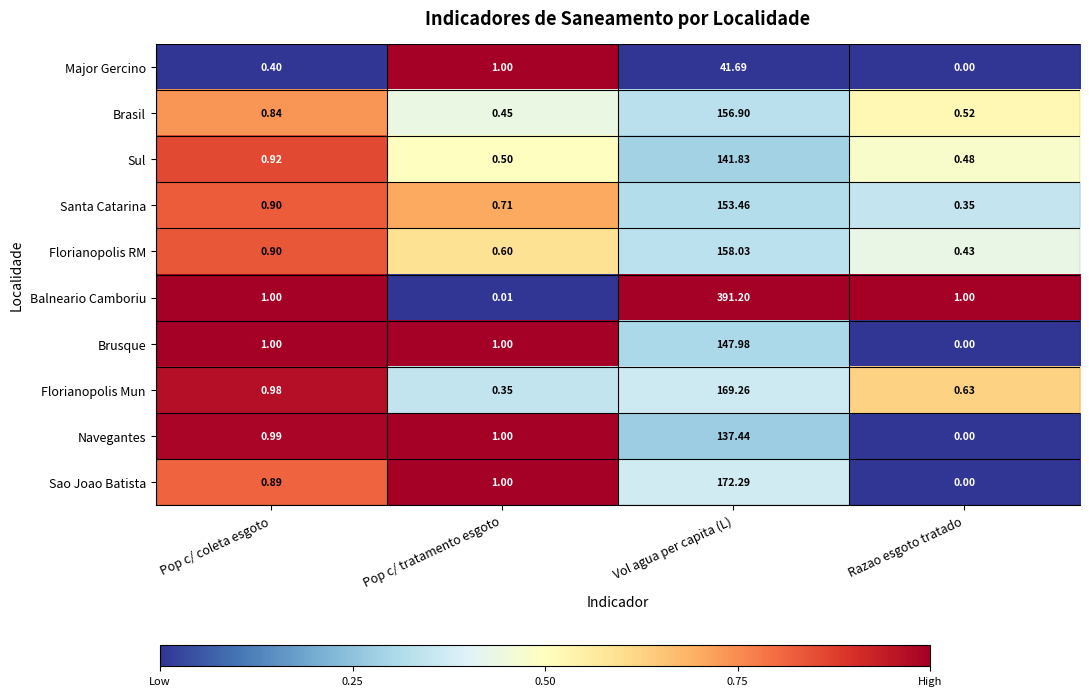

What is the difference between the highest and lowest values at Pop c/ coleta esgoto?

0.6